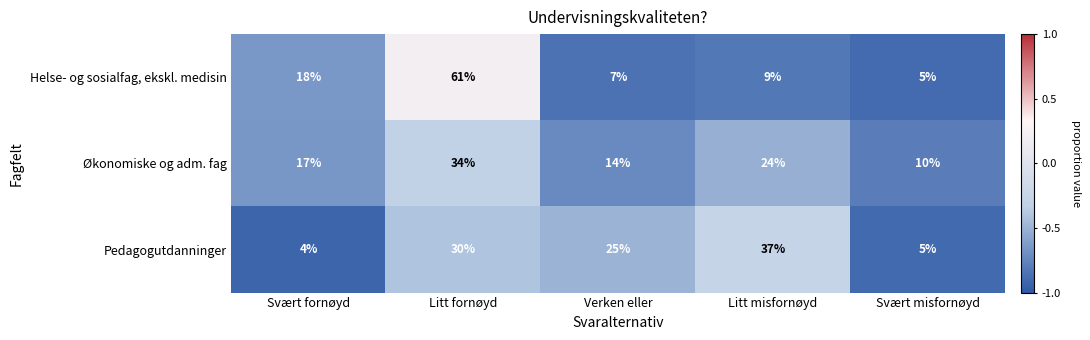

The Helse- og sosialfag, ekskl. medisin series shows 5 at Svært misfornøyd. True or false?

True